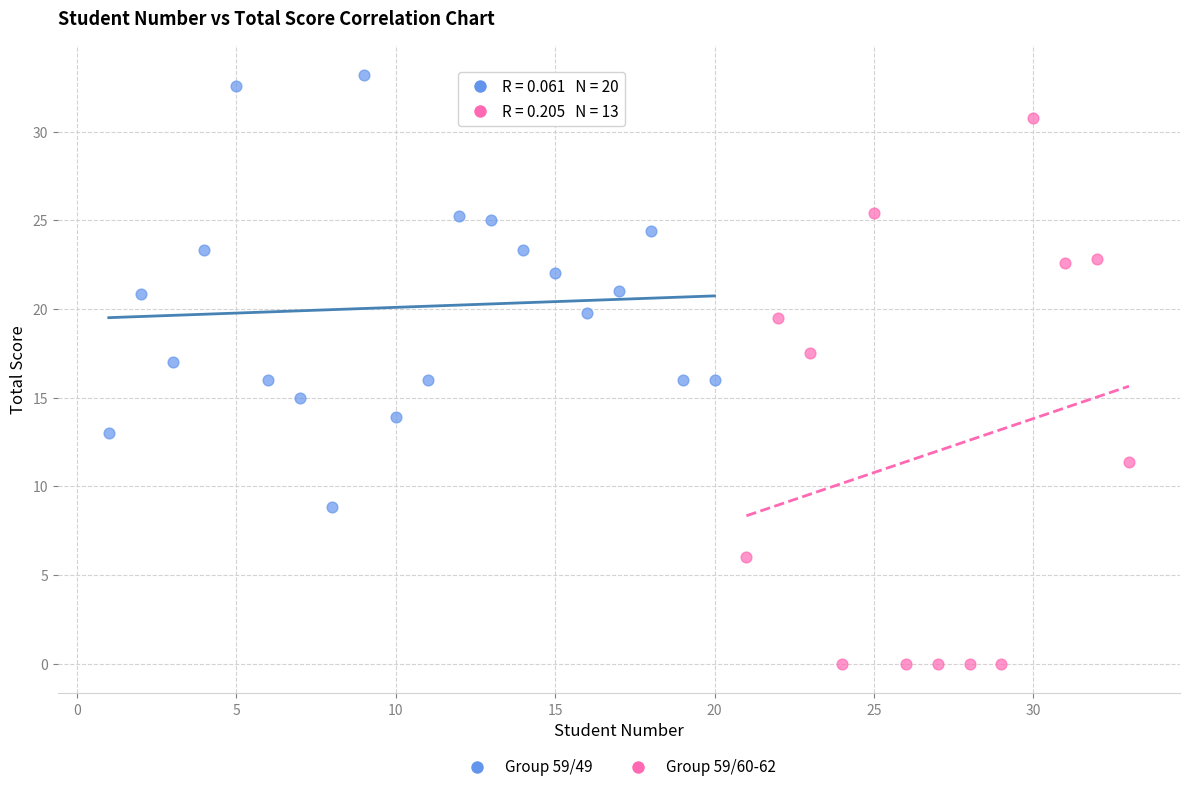

Which series reaches the minimum Y coordinate?

Group 59/60-62